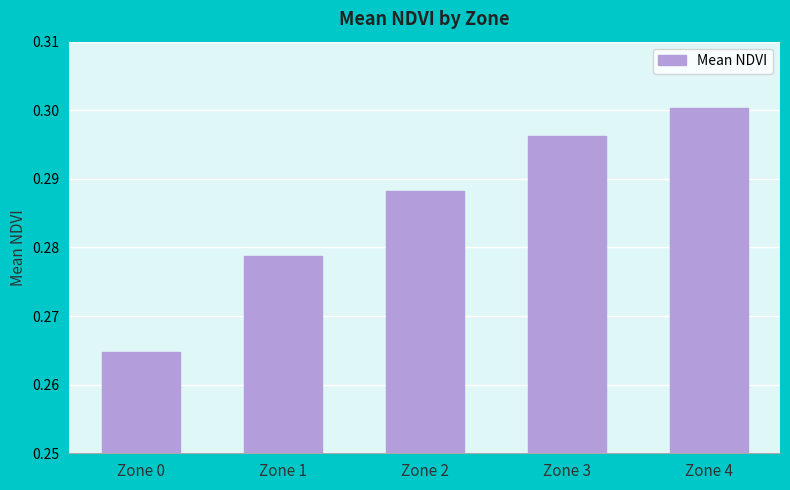

At which label is the value closest to 0?

Zone 0